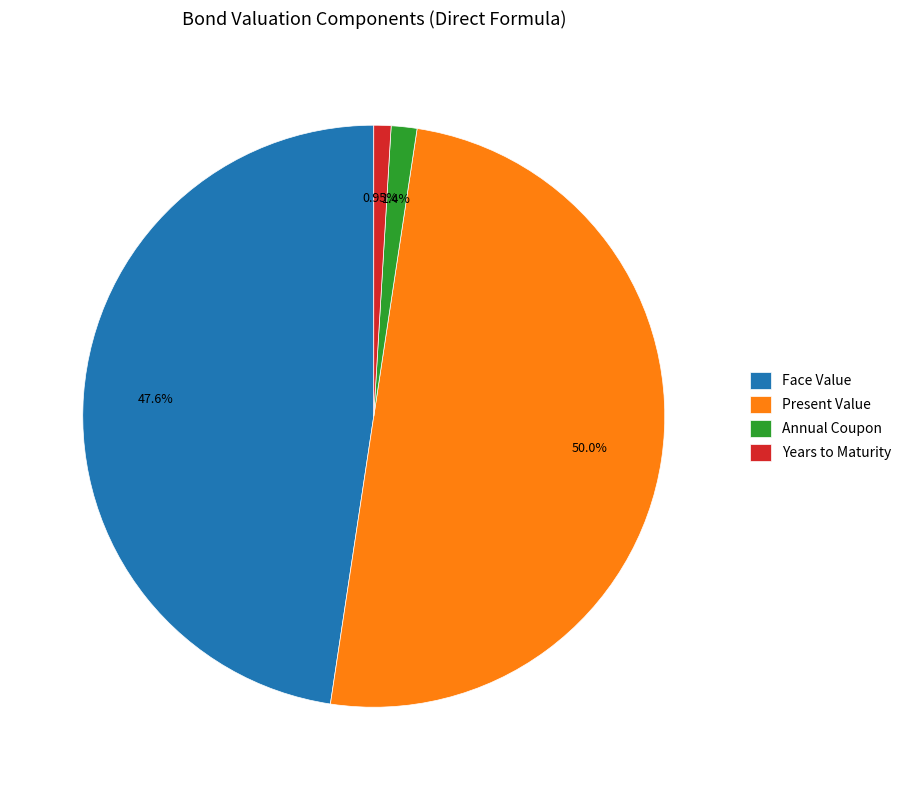

Between Years to Maturity and Face Value, which is larger?

Face Value